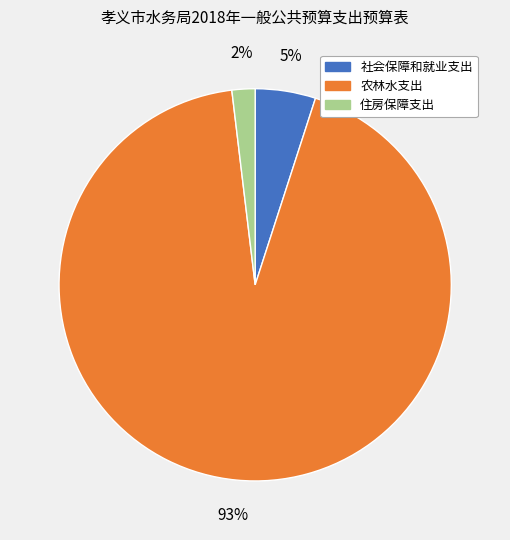

To the nearest percent, what is the average slice percentage?

33%